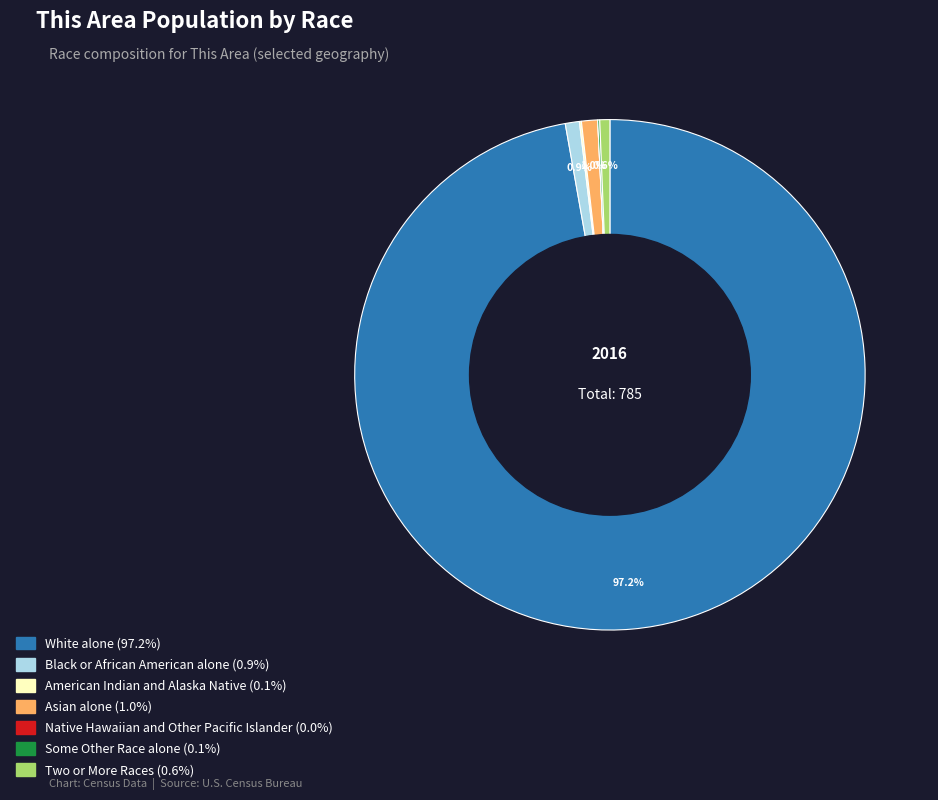

Between White alone and Asian alone, which is larger?

White alone